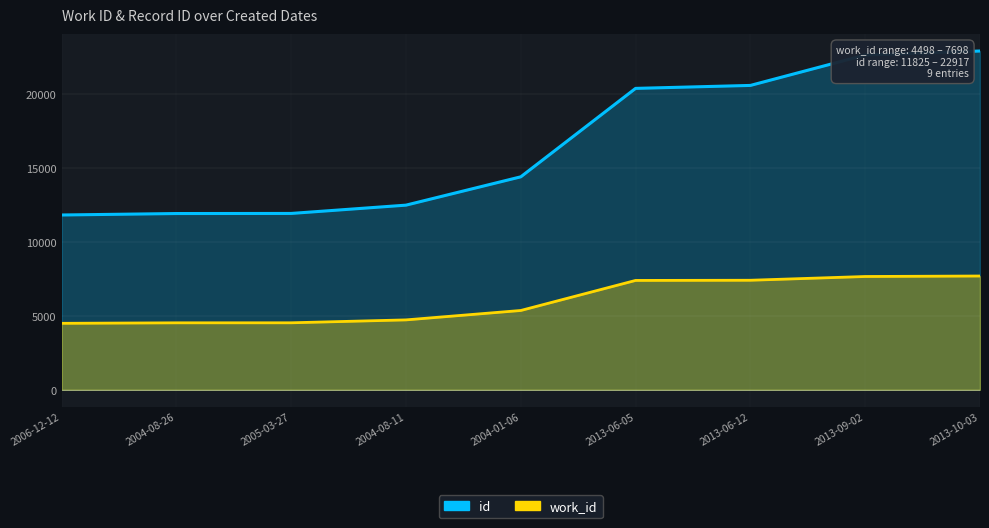

How many data points in work_id are above 5366?

4